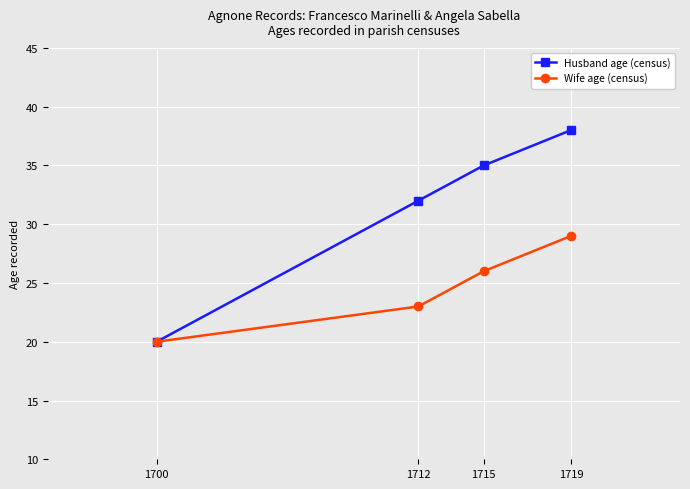

What is the greatest value displayed?

38